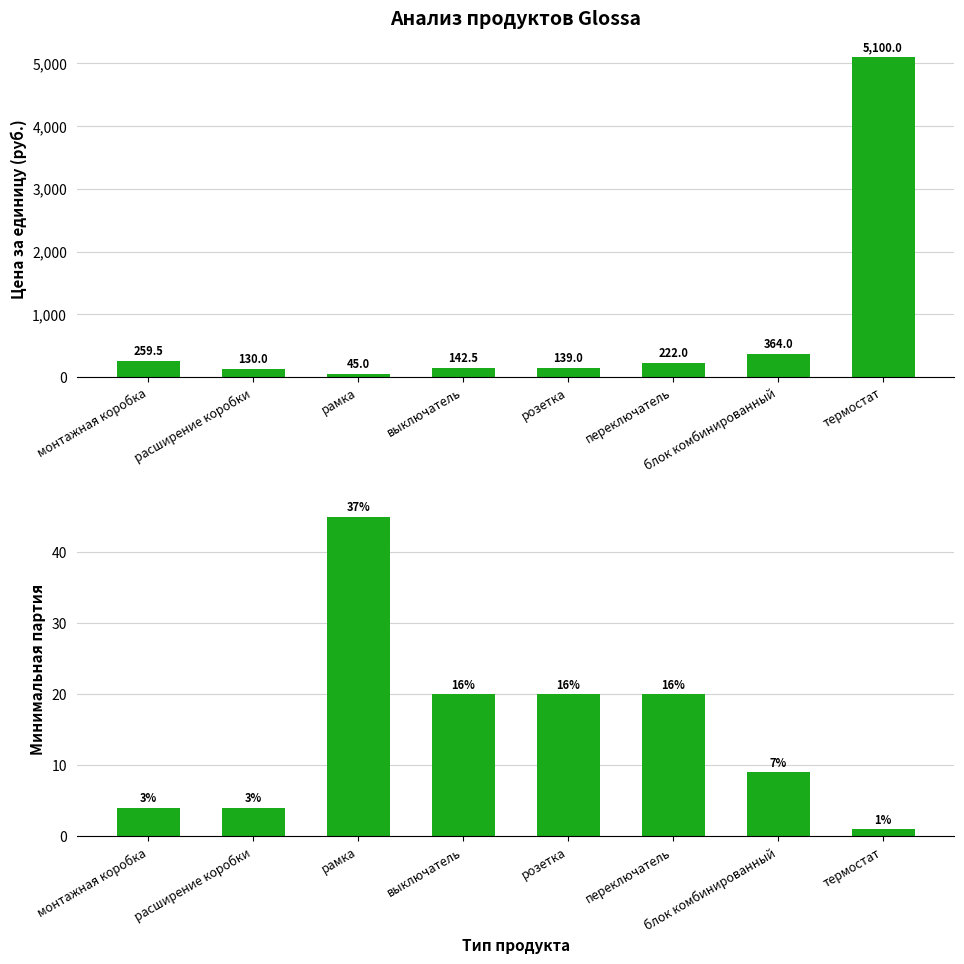

Reading left to right, extract all data points from this chart.

Цена за единицу (руб.): 259.5	130.0	45.0	142.5	139.0	222.0	364.0	5100.0
Минимальная партия: 4.0	4.0	45.0	20.0	20.0	20.0	9.0	1.0